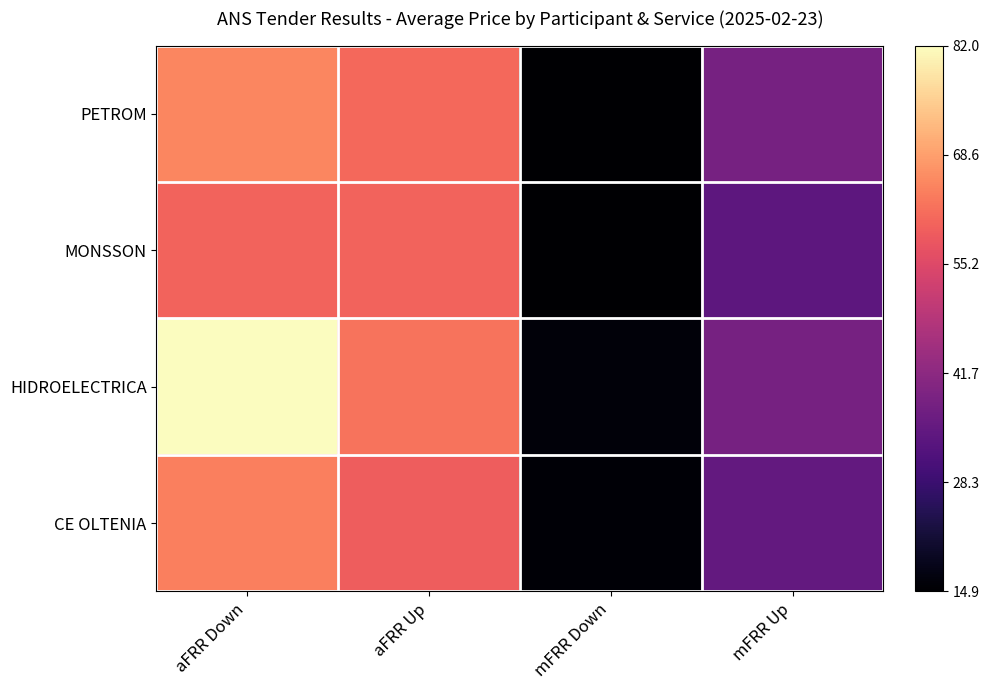

Reading right to left, list all the values displayed in this chart.

PETROM: mFRR Up=0.3	mFRR Down=0.0	aFRR Up=0.7	aFRR Down=0.7
MONSSON: mFRR Up=0.3	mFRR Down=0.0	aFRR Up=0.7	aFRR Down=0.7
HIDROELECTRICA: mFRR Up=0.3	mFRR Down=0.0	aFRR Up=0.7	aFRR Down=1.0
CE OLTENIA: mFRR Up=0.3	mFRR Down=0.0	aFRR Up=0.7	aFRR Down=0.7